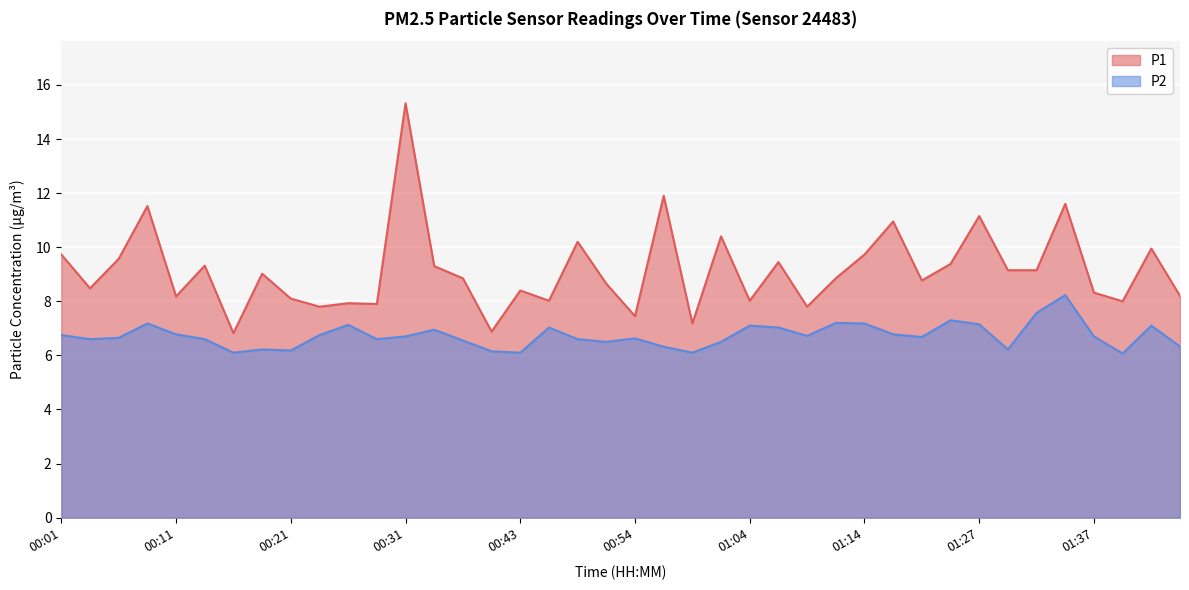

True or false: P1 and P2 cross at least once.

False